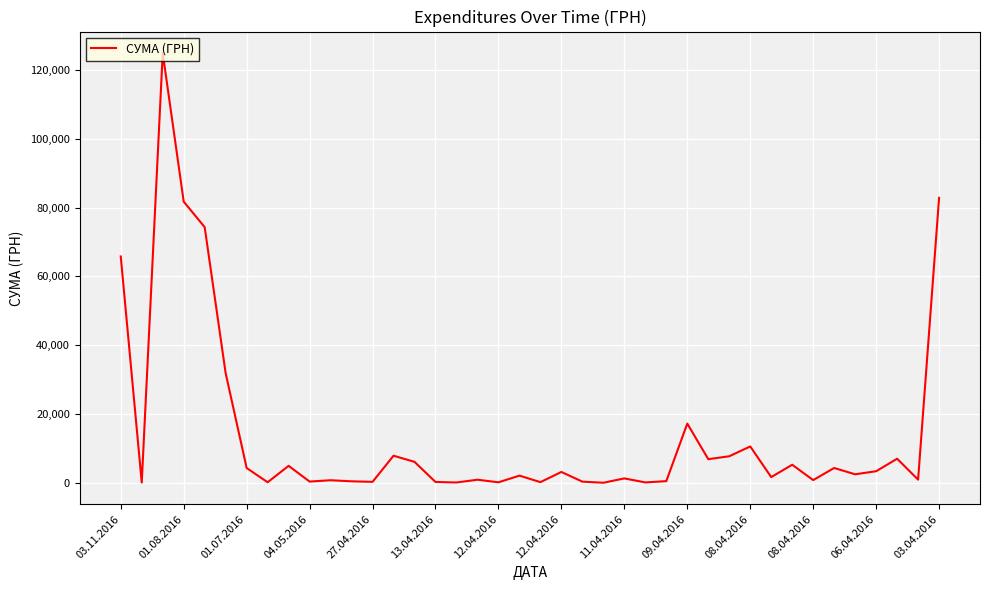

What is the maximum value shown in the chart?

124904.8